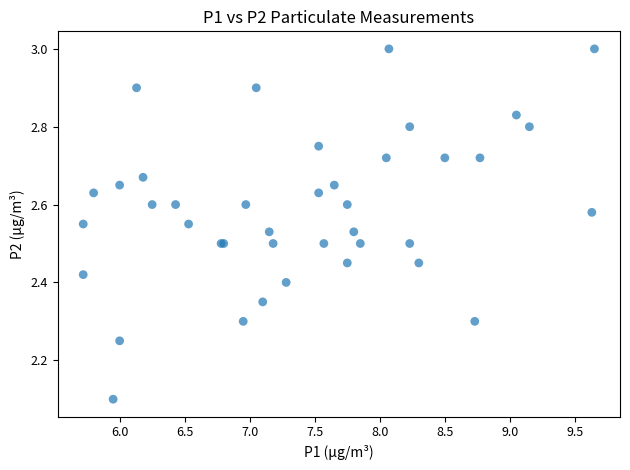

What Y value in the scatter plot is closest to 2?

2.1